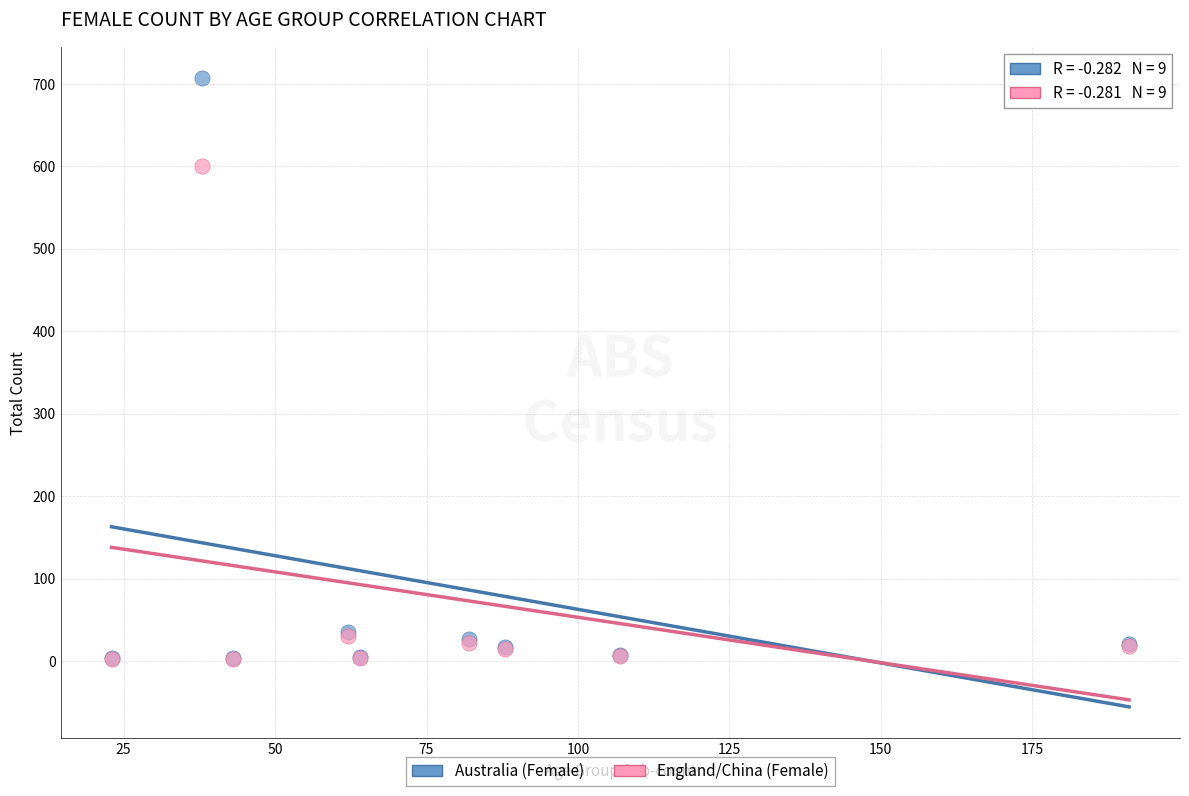

Which series has the widest spread of Y values?

Australia (Female)